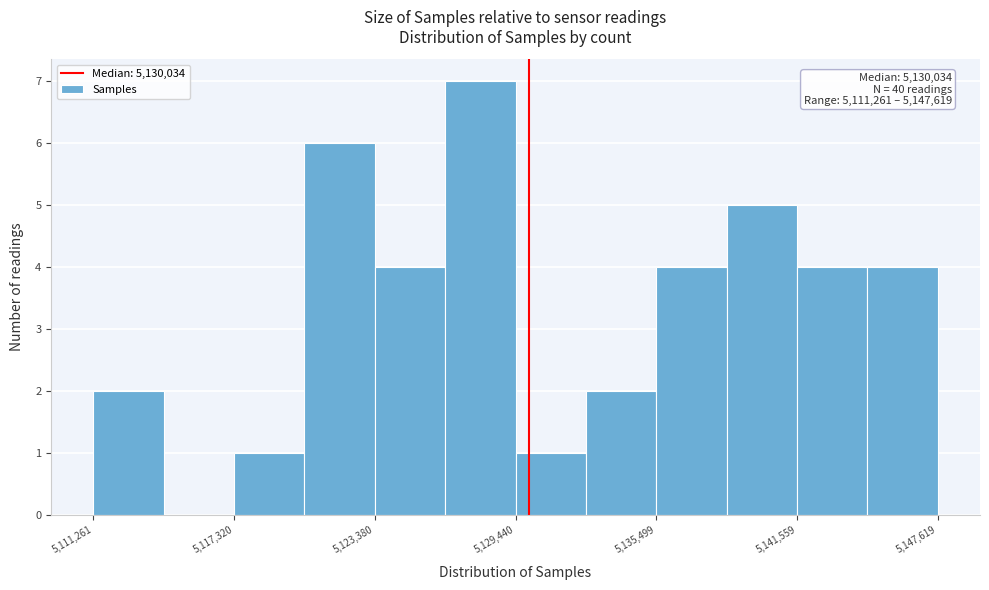

Around what value on the x-axis is the tallest bar? Give the approximate position of its centre, as read against the axis.

5128000